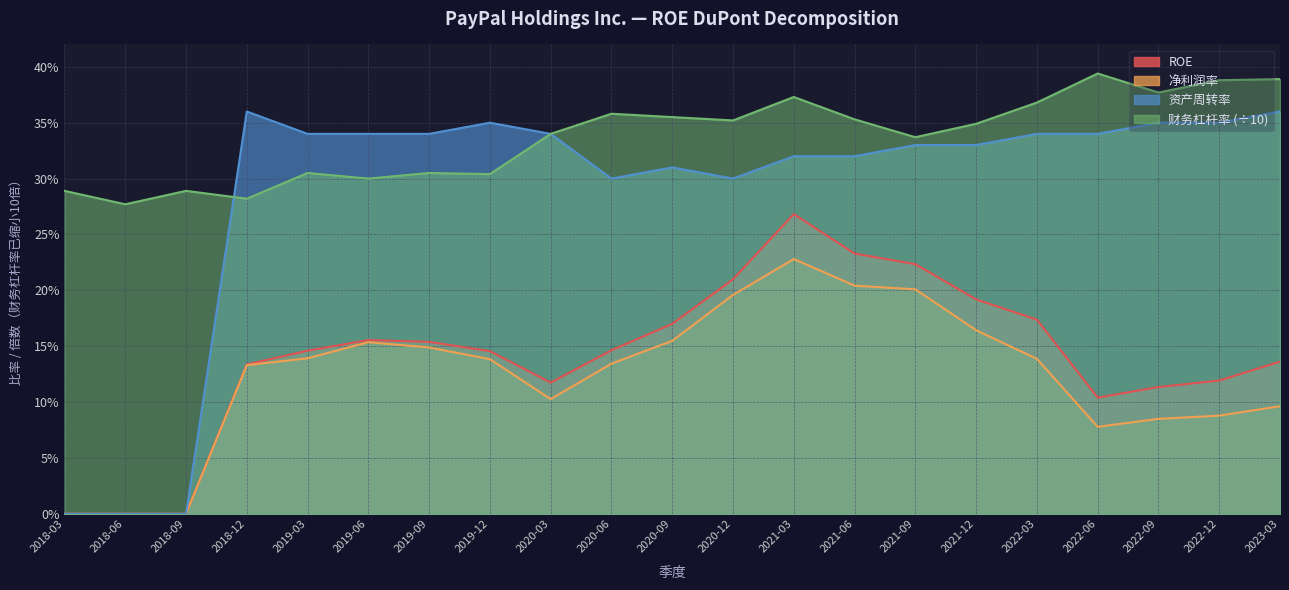

What is the value of the ROE point at the 15th from the left?

0.2